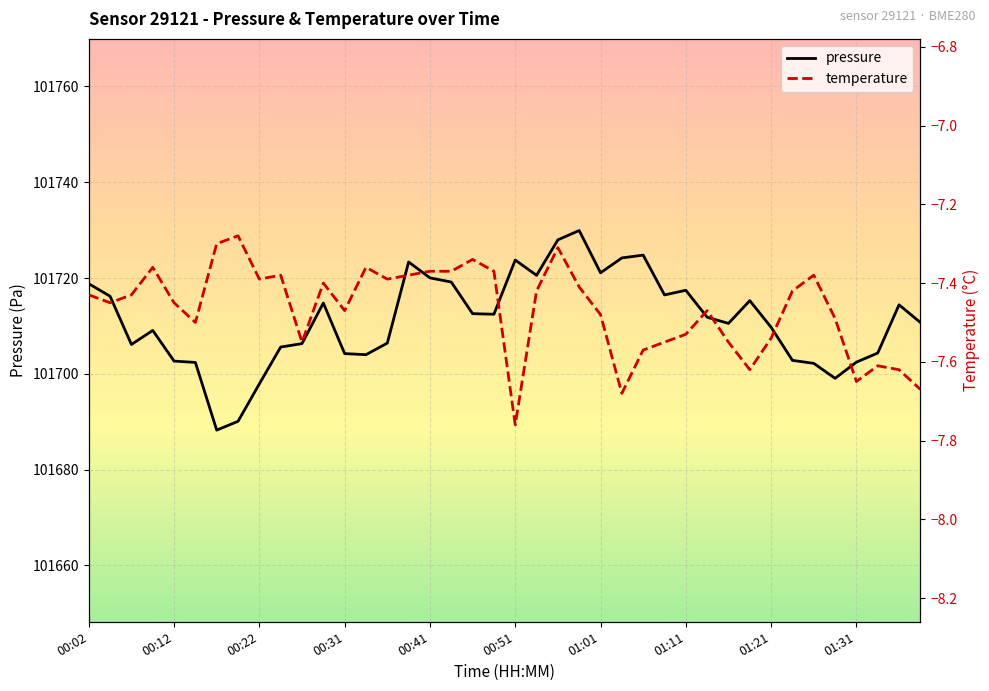

Which series changed the most between 00:41 and 01:11?

pressure